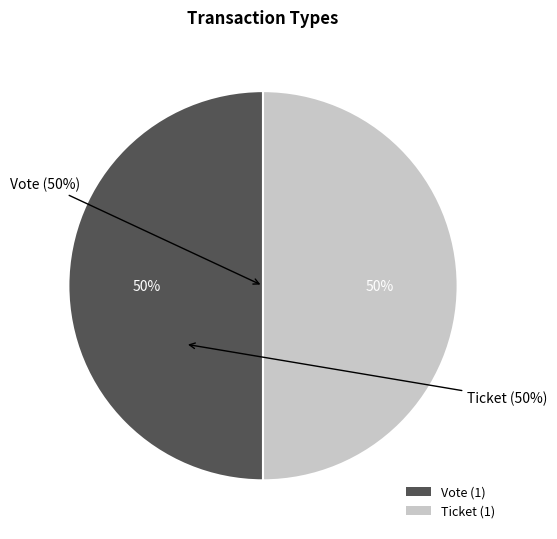

Is the sum of Ticket (io_index=0) and Vote (io_index=1) greater than half?

Yes